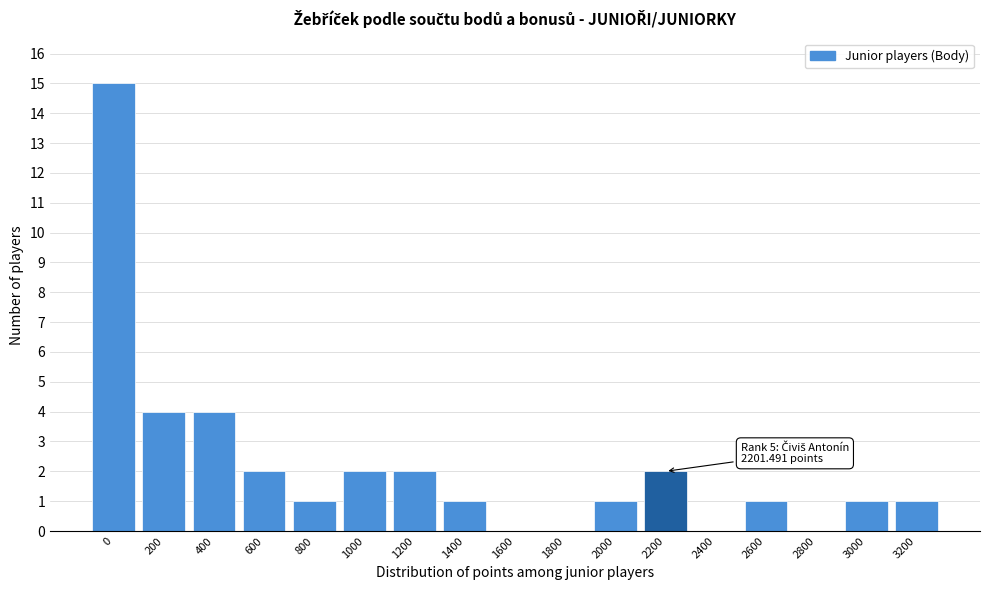

Reading left to right, extract all data points from this chart.

0=15	200=4	400=4	600=2	800=1	1000=2	1200=2	1400=1	1600=0	1800=0	2000=1	2200=2	2400=0	2600=1	2800=0	3000=1	3200=1